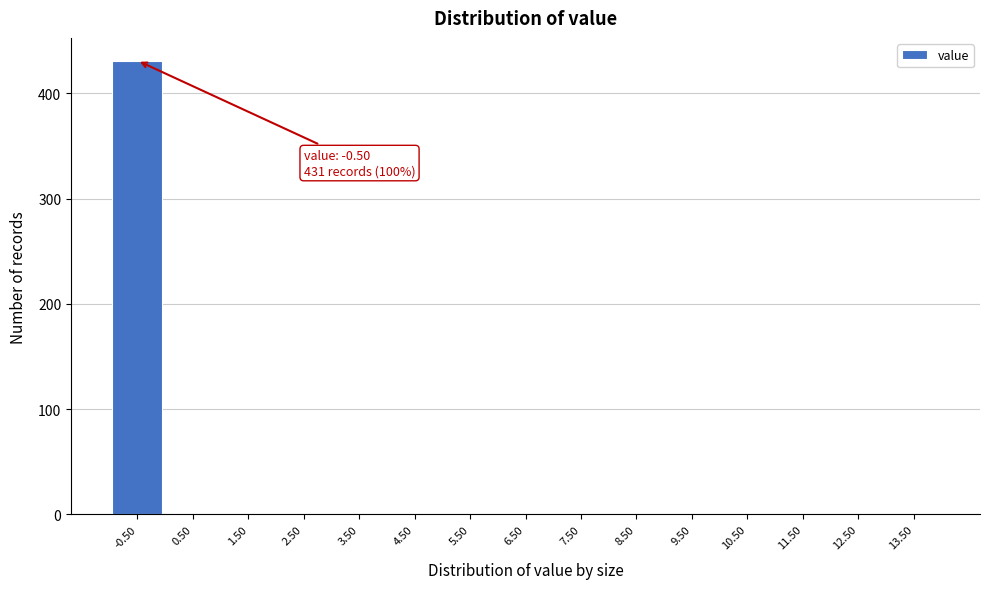

Reading right to left, what are all the values shown in this chart?

13.50=0	12.50=0	11.50=0	10.50=0	9.50=0	8.50=0	7.50=0	6.50=0	5.50=0	4.50=0	3.50=0	2.50=0	1.50=0	0.50=0	-0.50=431